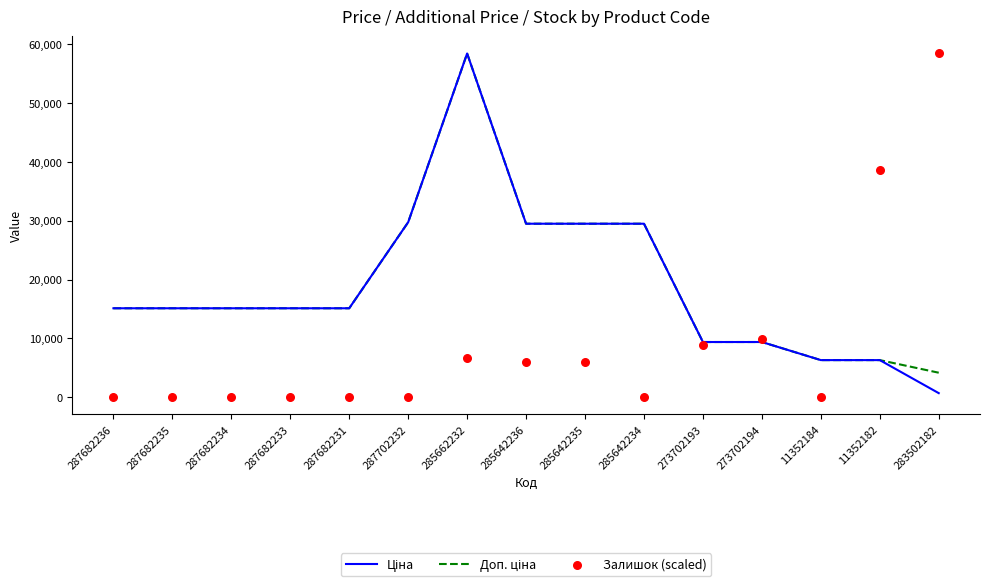

At how many categories does at least one series exceed 55131?

2